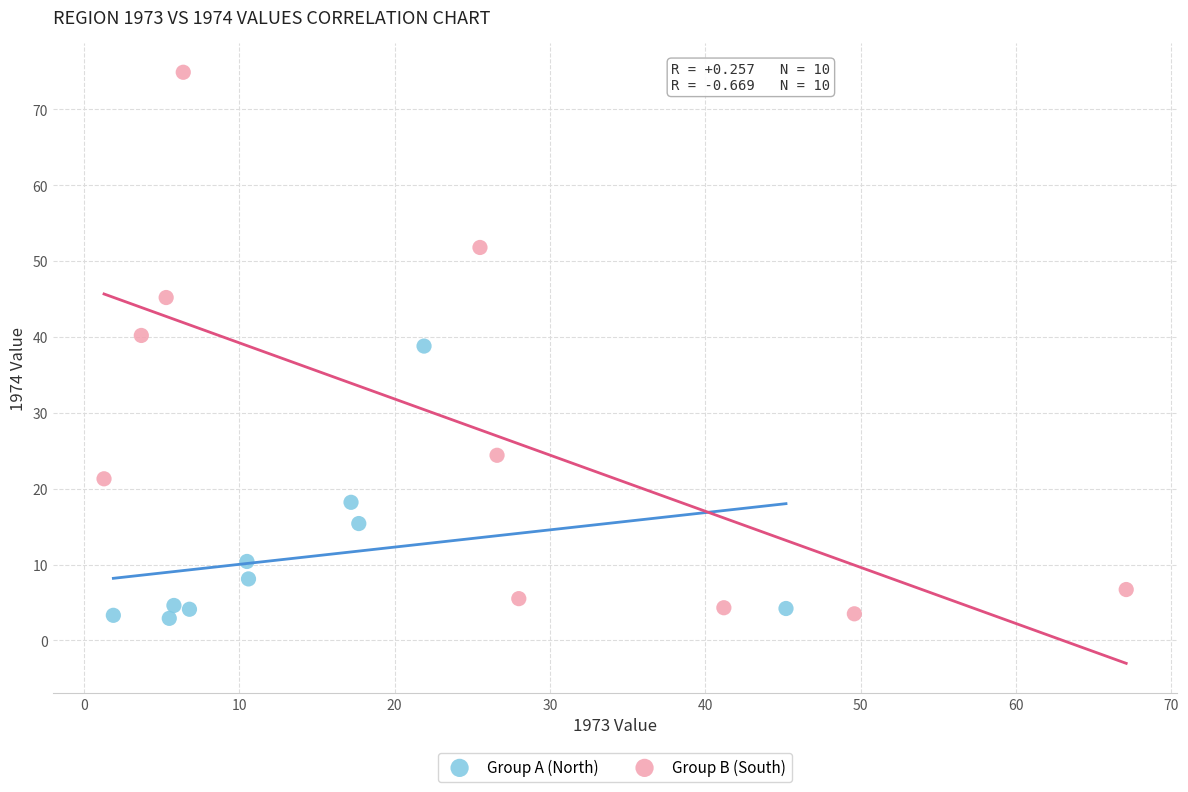

Which series has the widest spread of Y values?

Group B (South)